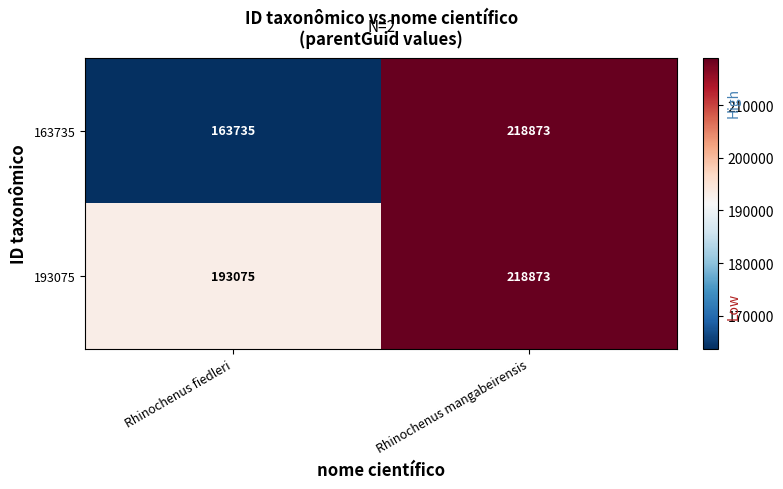

At which category is the sum across all series the highest?

Rhinochenus mangabeirensis